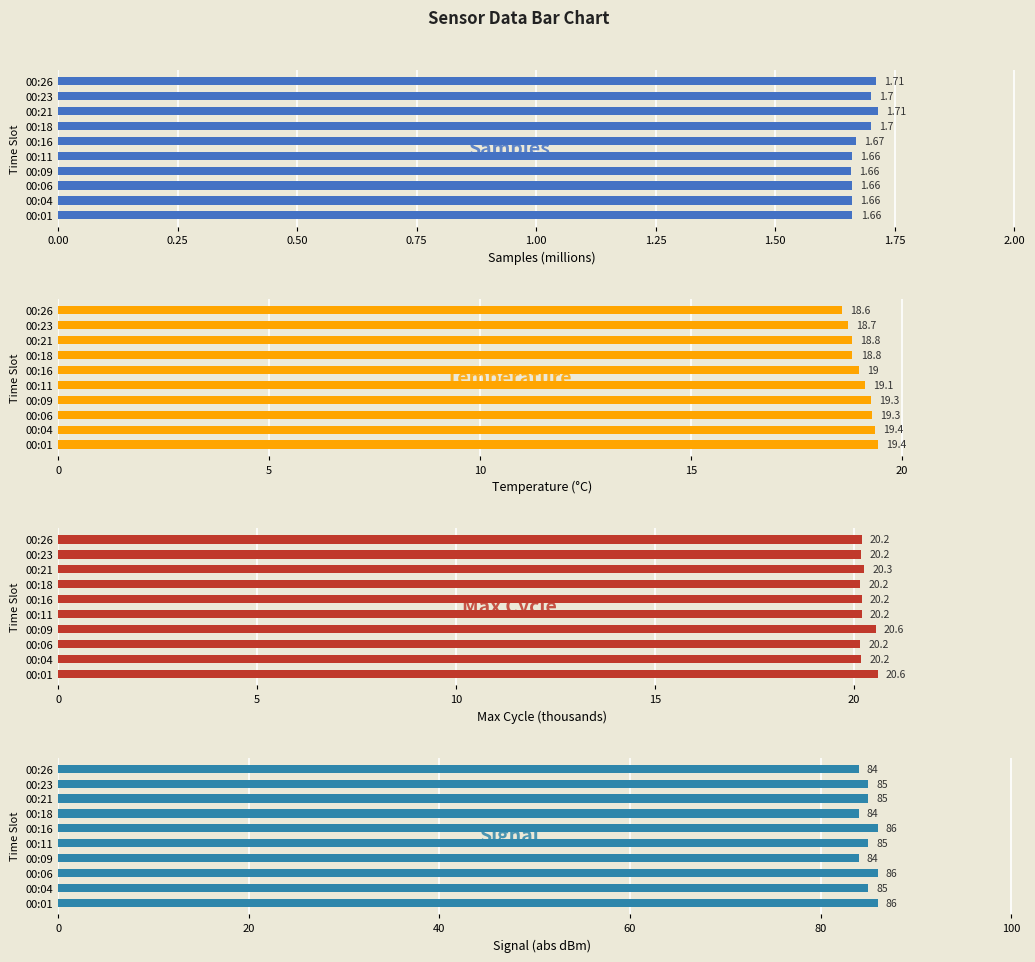

What is the difference between the second highest and second lowest values in the Temperature series?

0.7